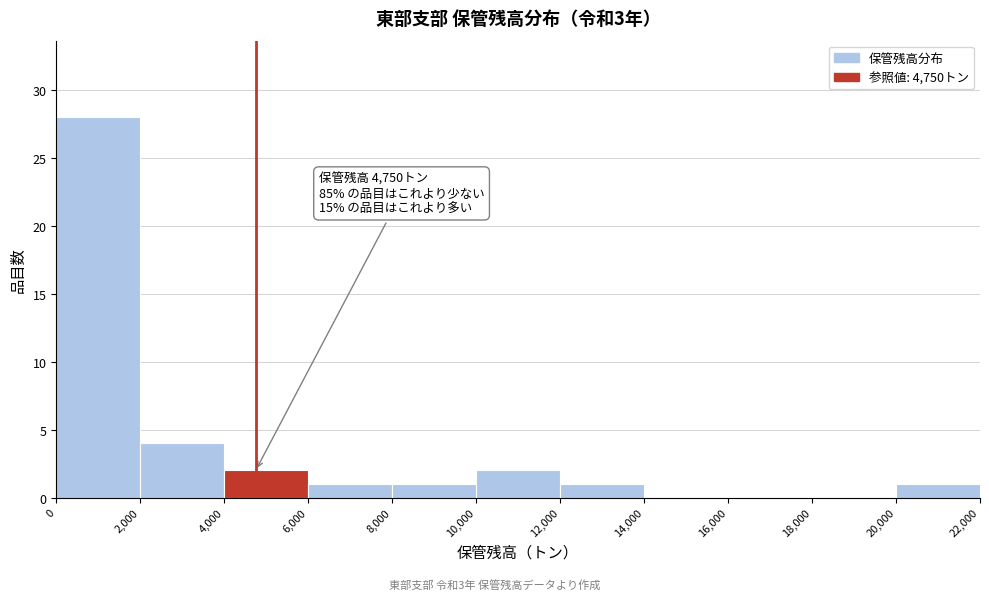

Over which range of the x-axis is the bar tallest?

0 to 2,000